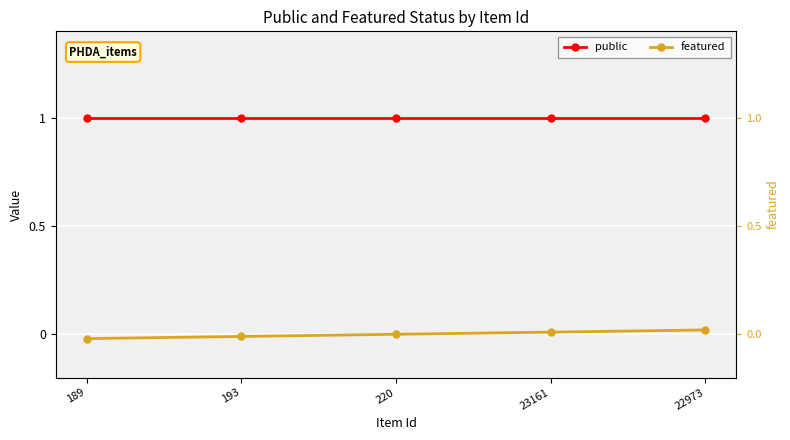

How many data points does each series have?

5